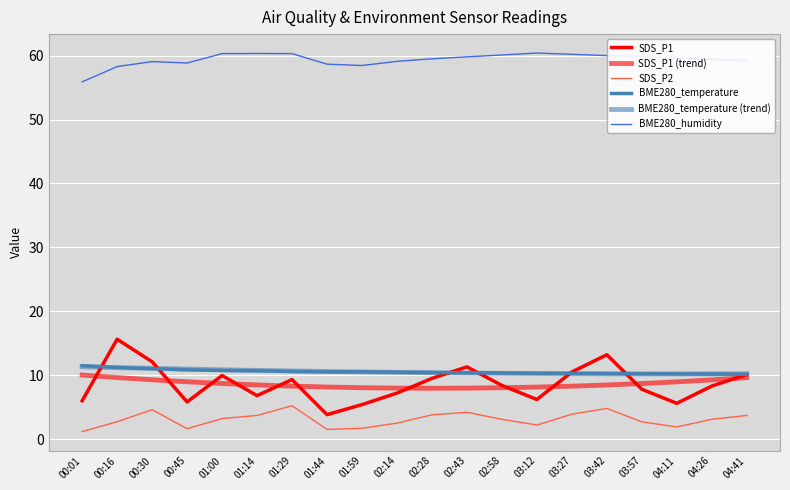

Does the chart display data point markers on the line(s)?

No